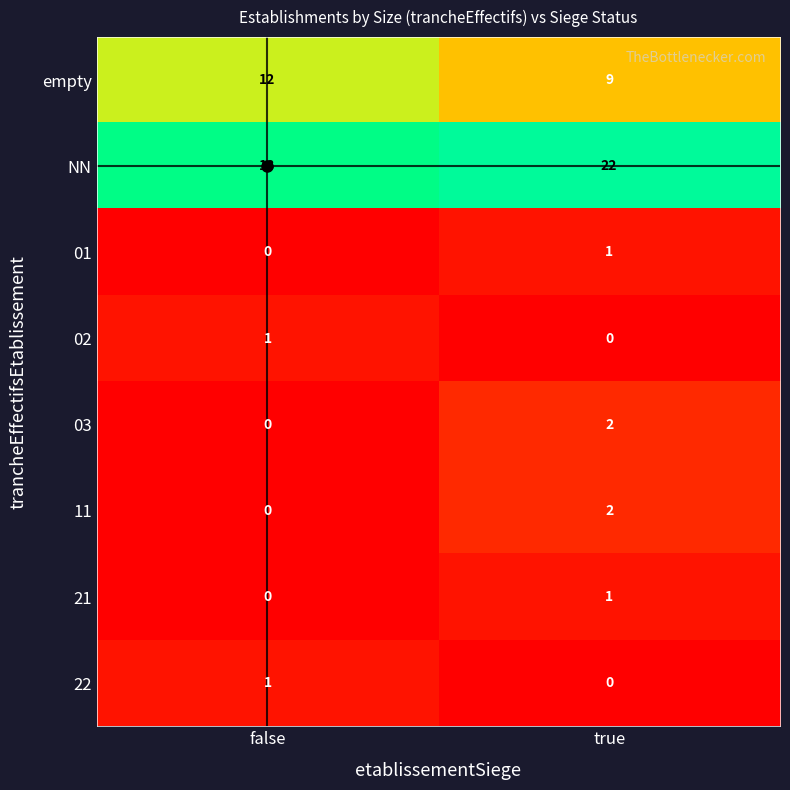

Which series has the largest total across all categories?

NN